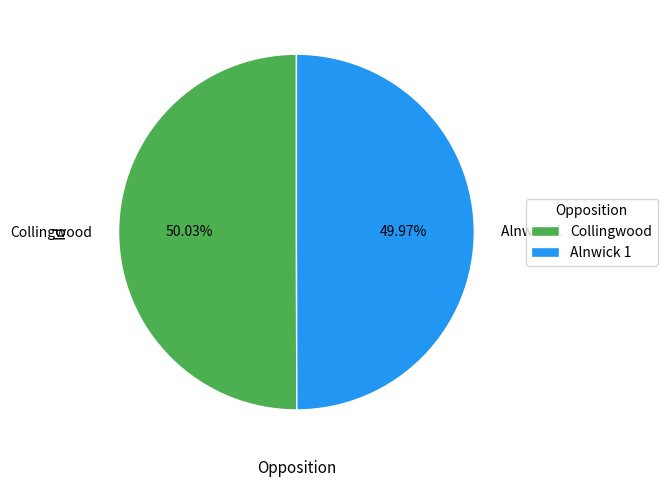

What percentage is the Collingwood slice, to the nearest percent?

50%